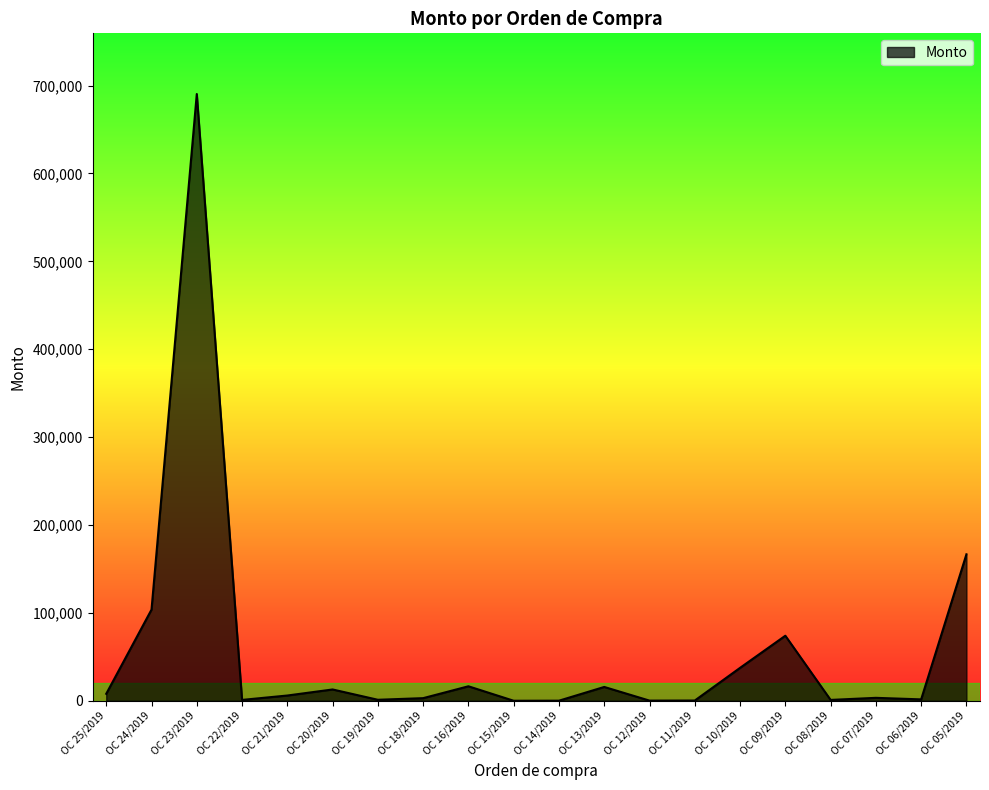

What is the change in value from OC 11/2019 to OC 07/2019?

+3075